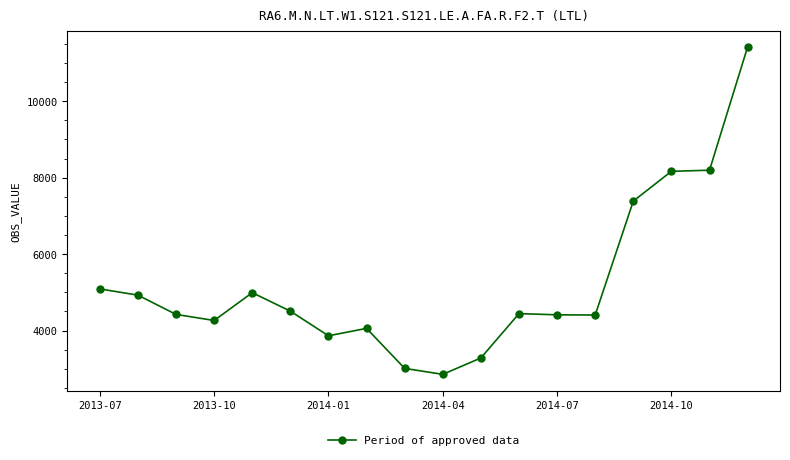

What is the average value?

5204